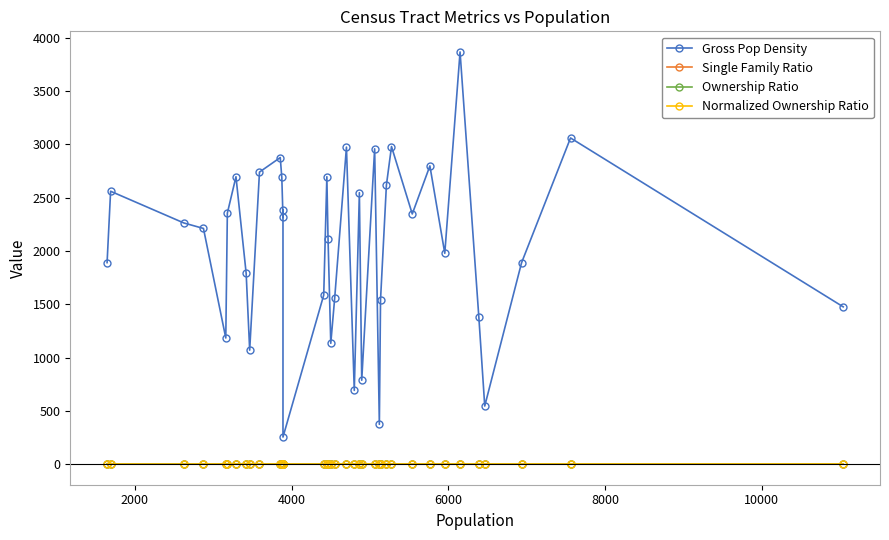

Is this an area chart (filled region under the line)?

No